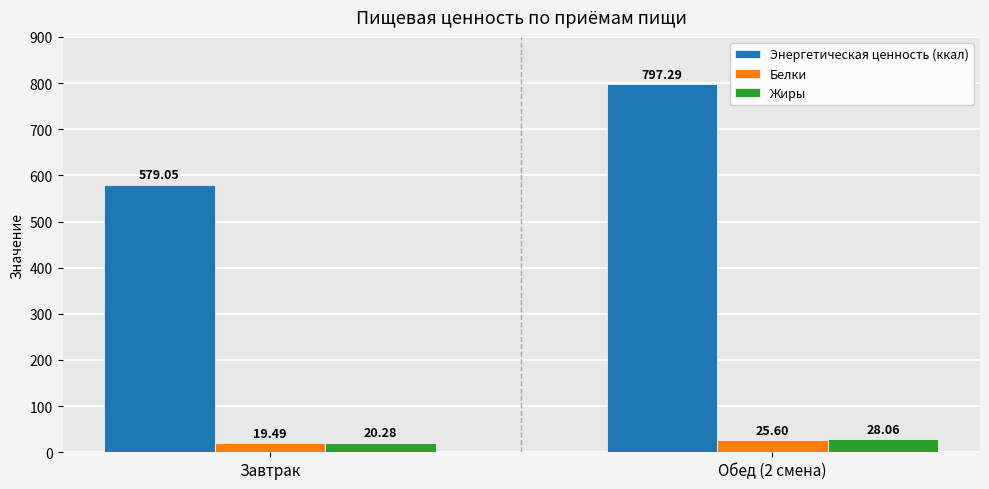

Does the chart contain any negative values?

No